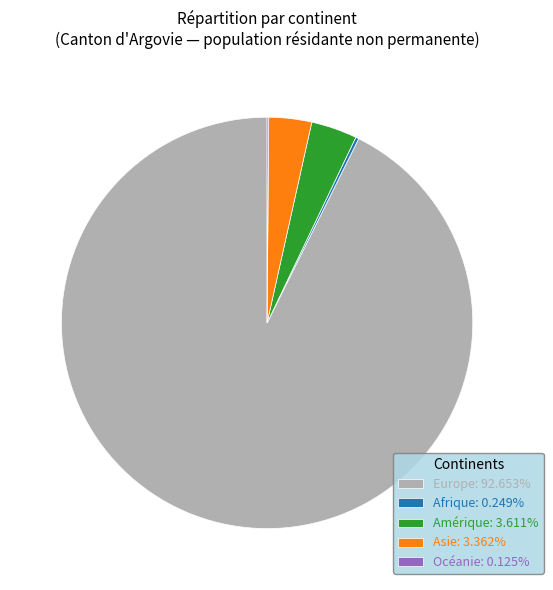

Is the sum of Europe: 92.653% and Amérique: 3.611% greater than half?

Yes